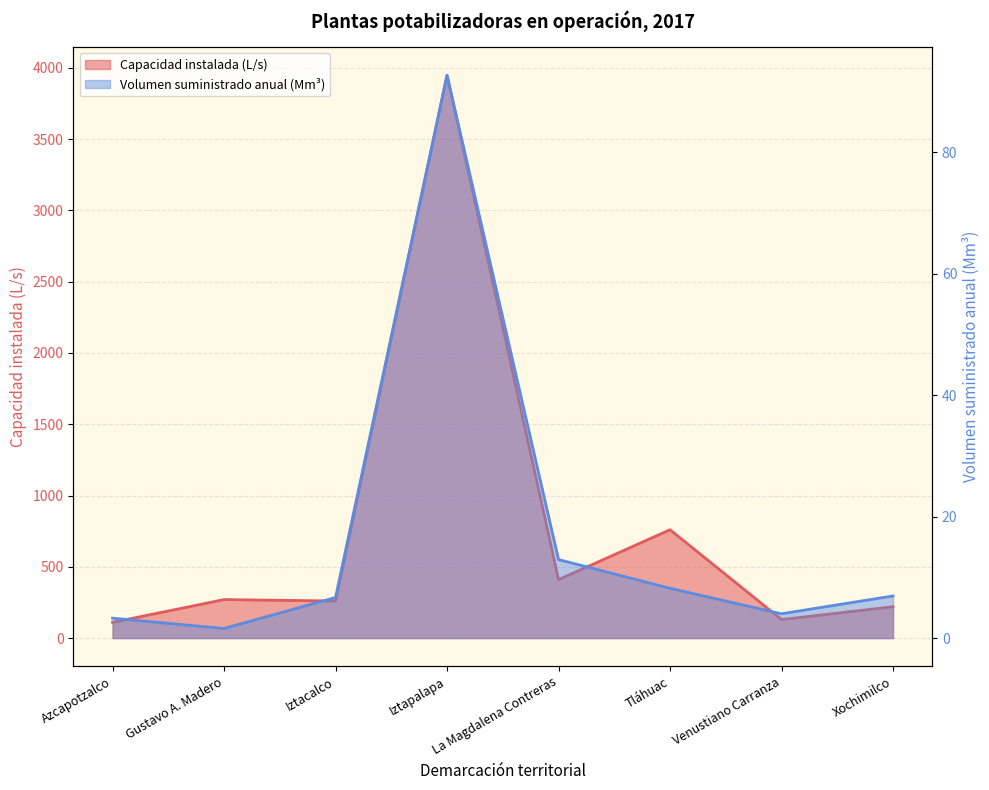

What is the label of the 4th point from the right?

La Magdalena Contreras